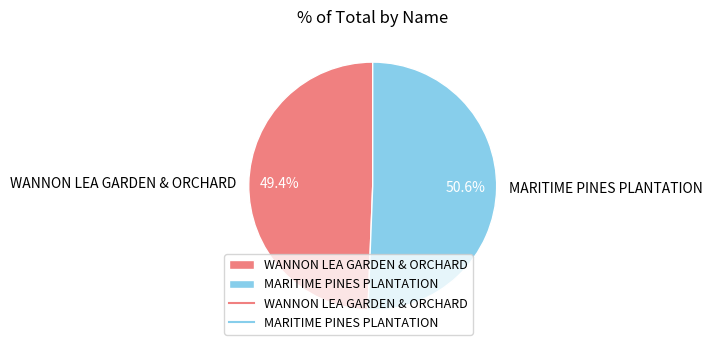

What percentage do MARITIME PINES PLANTATION and WANNON LEA GARDEN & ORCHARD together represent?

100.0%